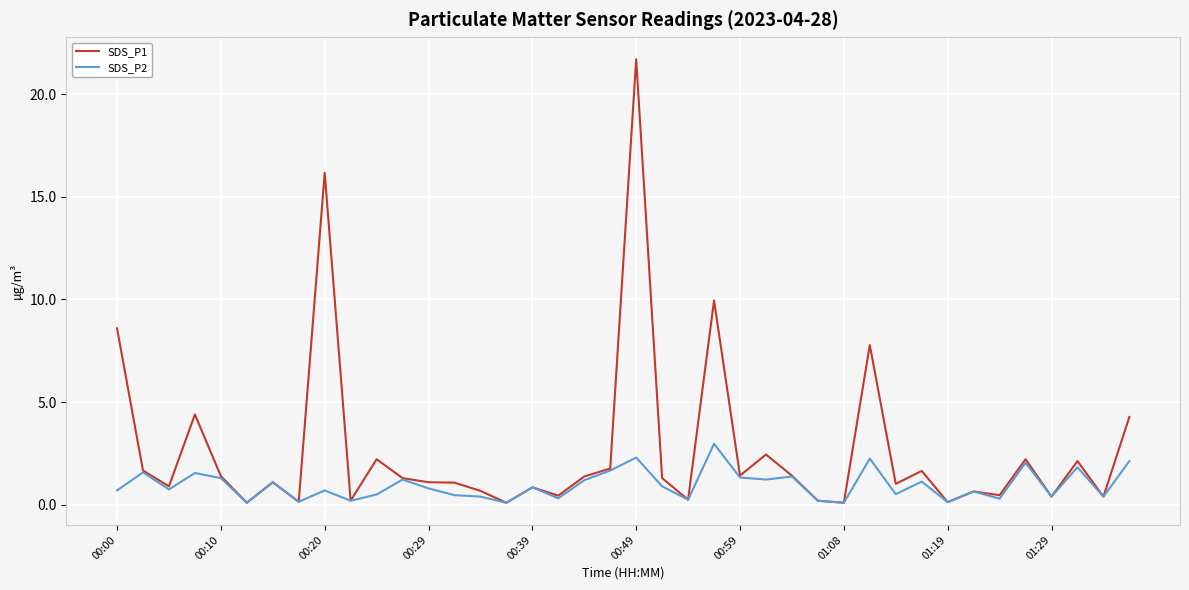

Which series has the largest total across all categories?

SDS_P1